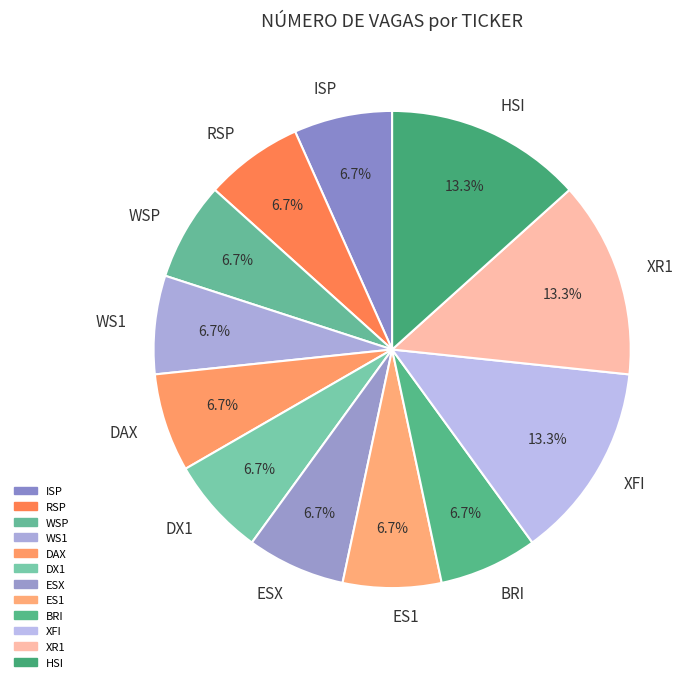

Is it true that BRI is 15% of the pie?

False